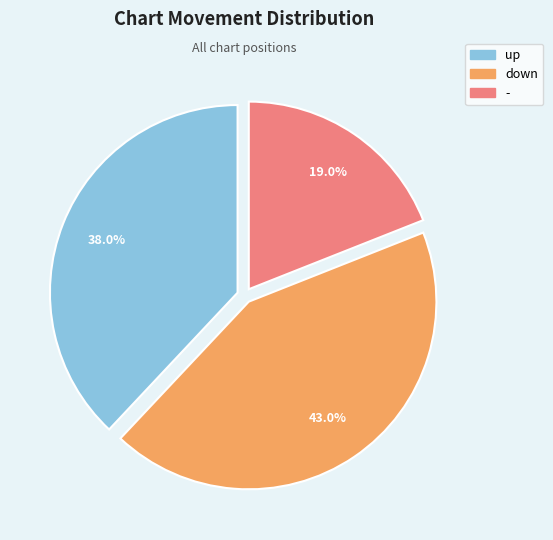

True or false: up accounts for 48% of the total.

False